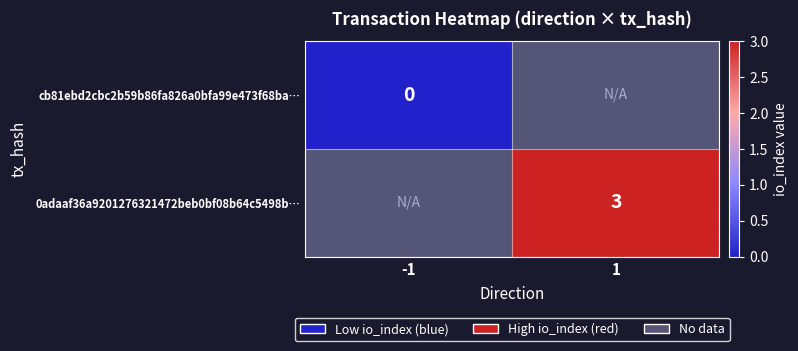

How many data points does each series have?

2